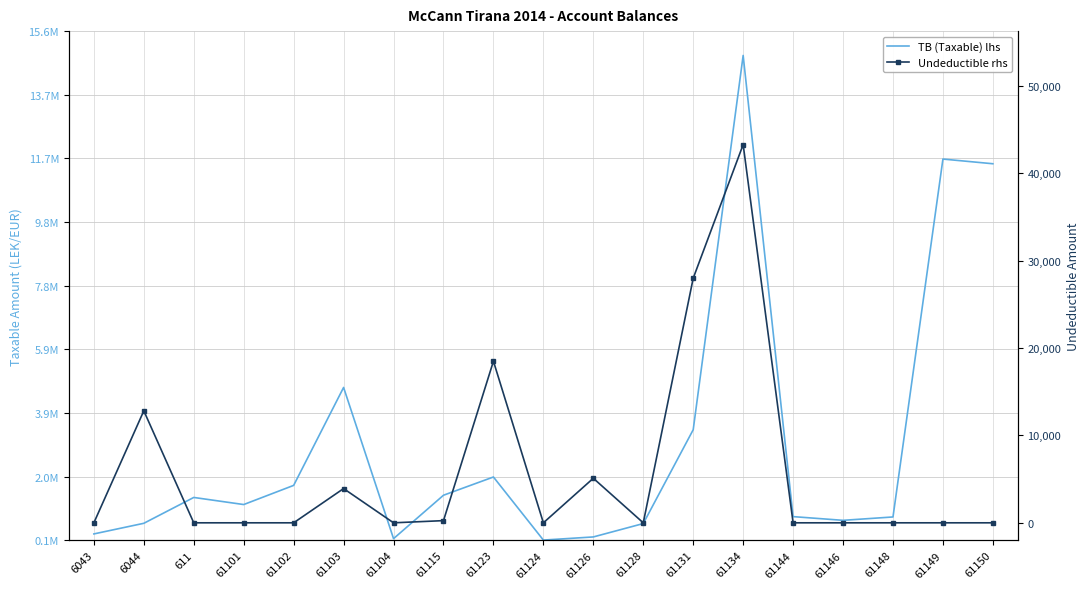

What is the average value of the Undeductible rhs series?

5889.0